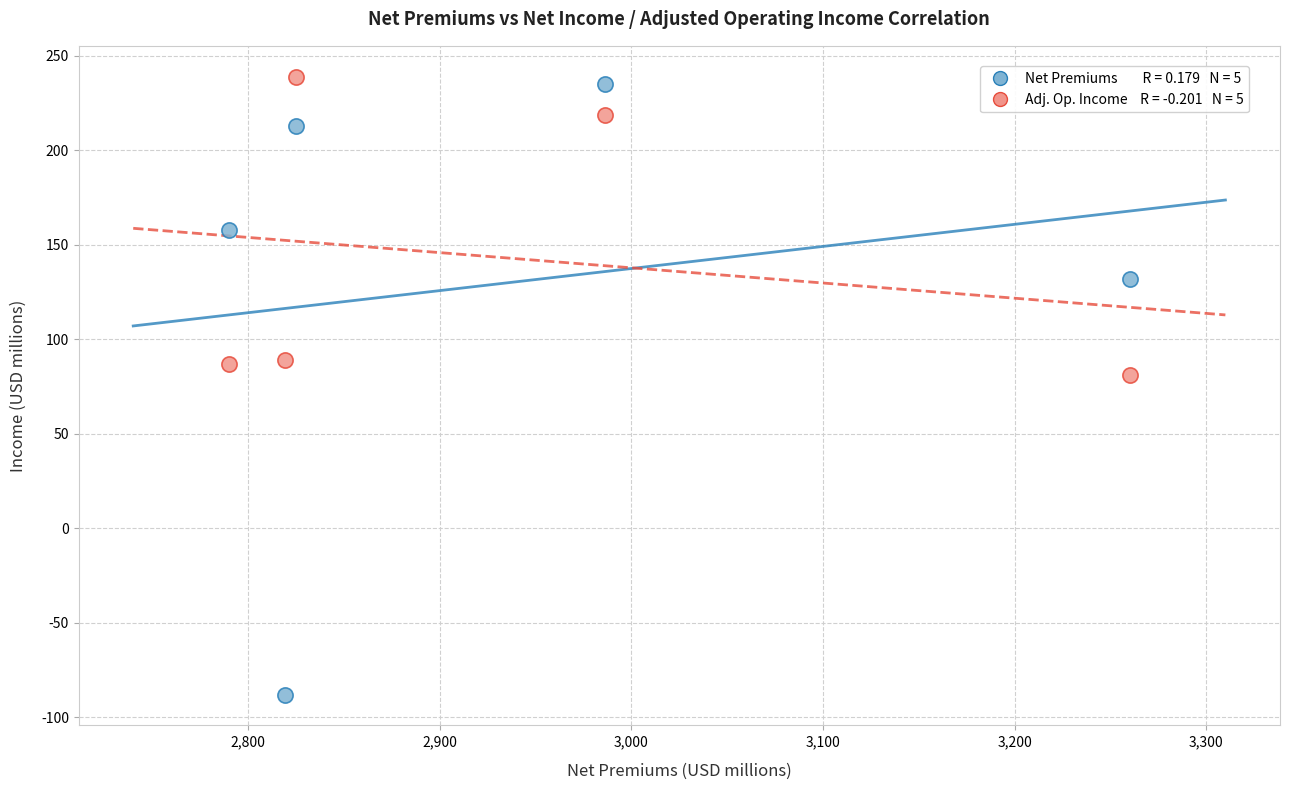

Across all series, what Y value is closest to 75?

81